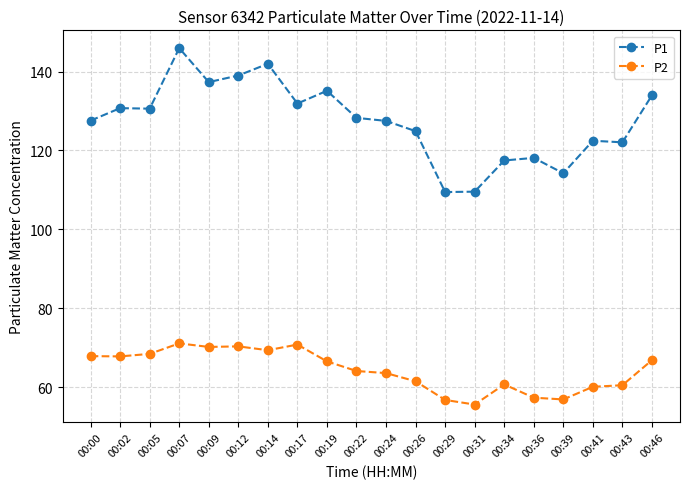

True or false: P1 and P2 intersect in this chart.

False